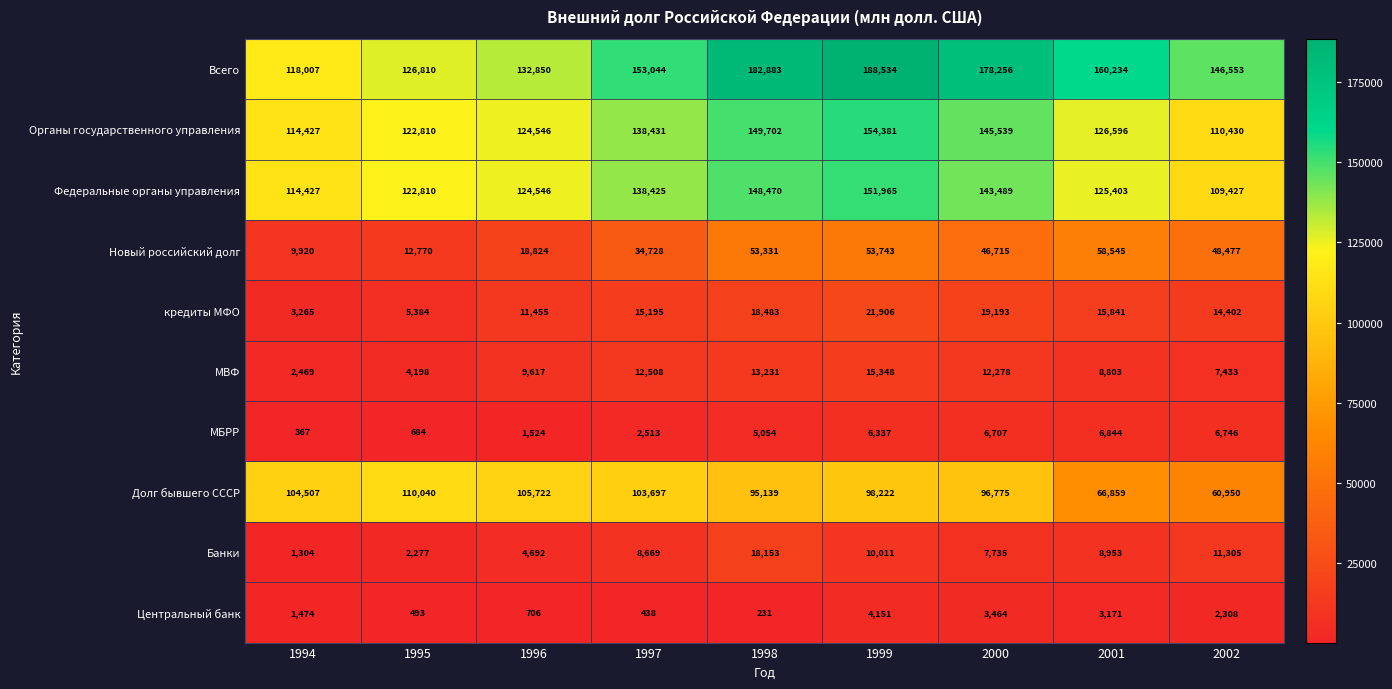

What is the difference between the Долг бывшего СССР values at 1999 and 1996?

7500